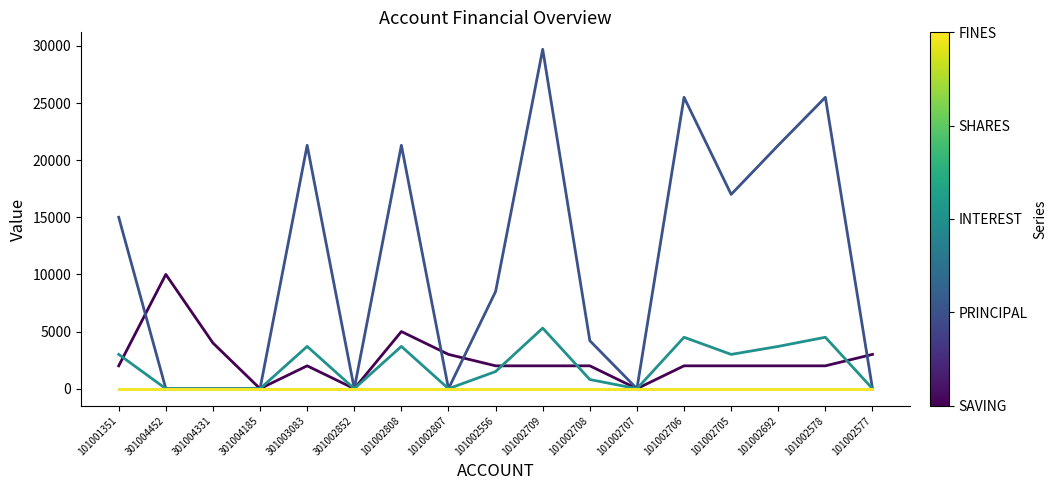

How many lines are shown in the chart?

5